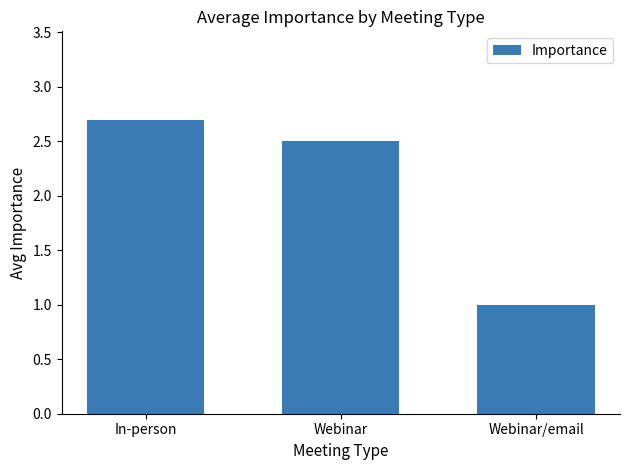

What is the difference between the maximum and second lowest values?

0.2